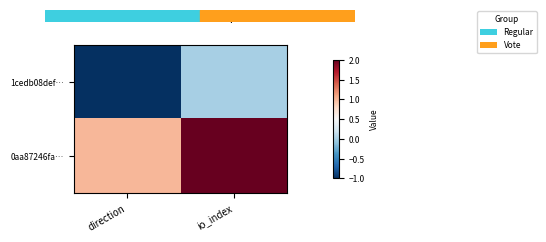

At which category is the sum across all series the highest?

io_index